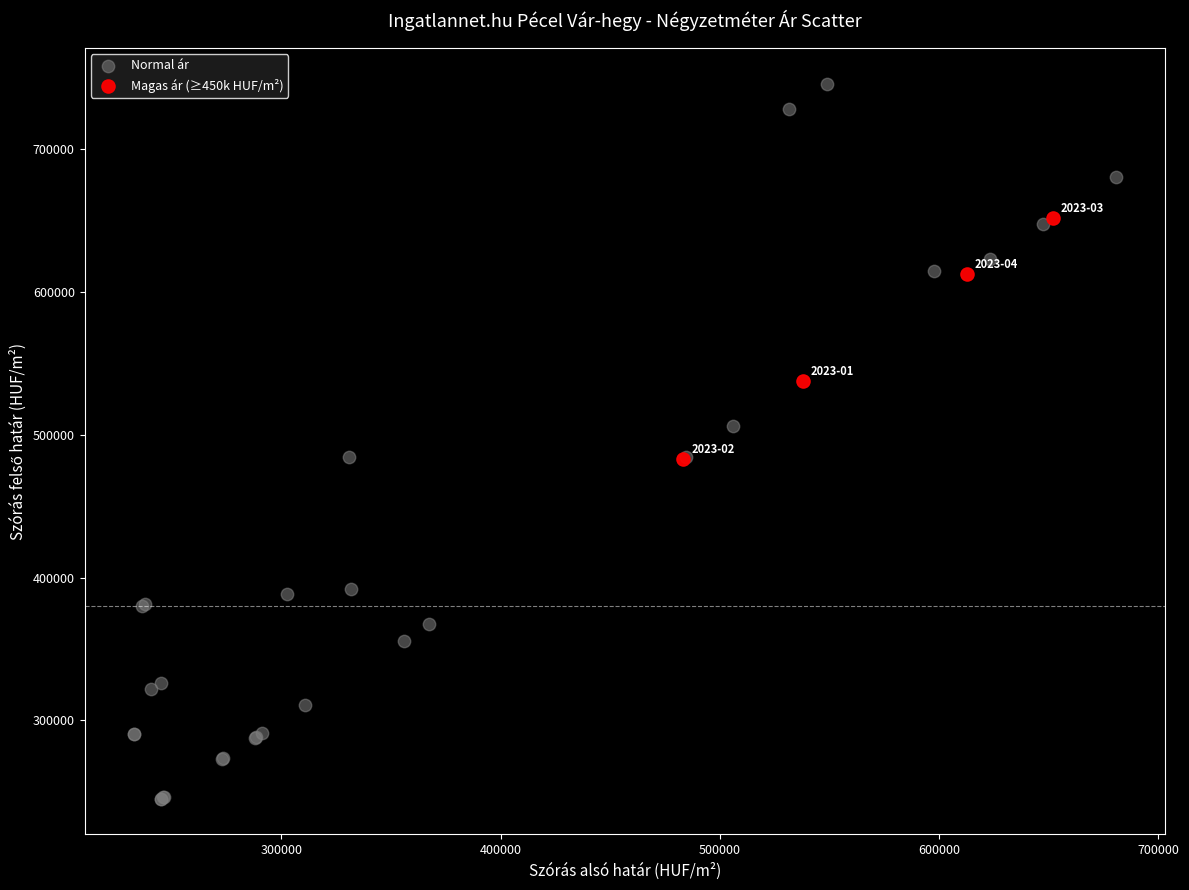

Which series contains the lowest Y value?

Normal ár